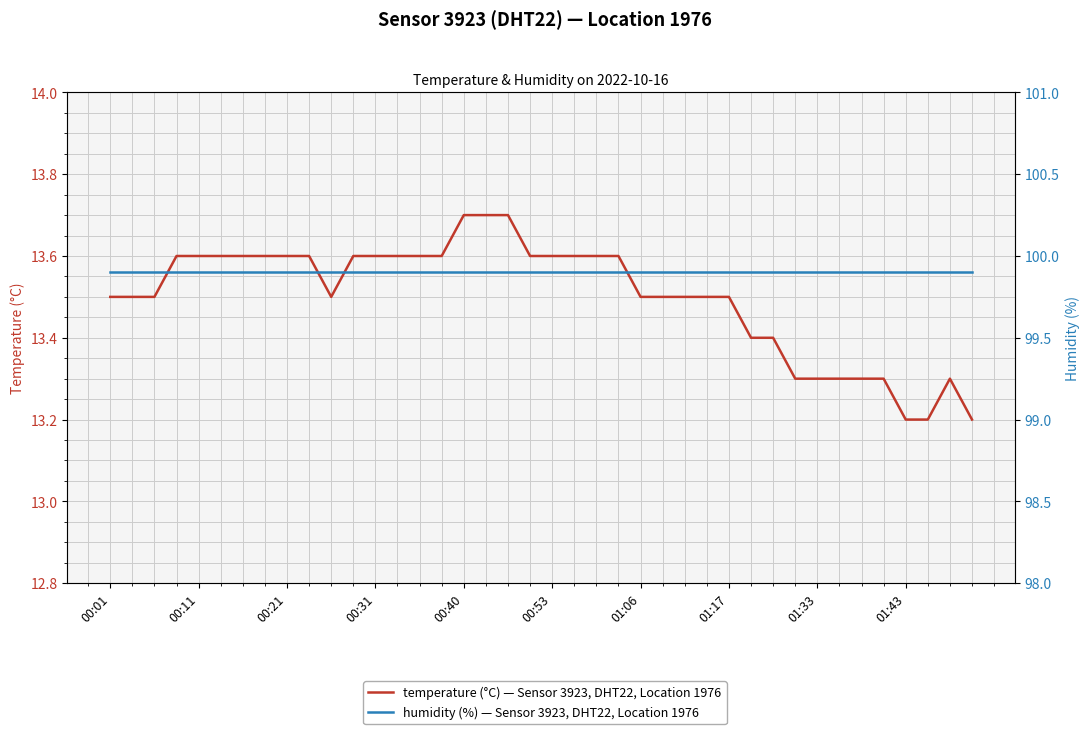

Rank the series at 33 from lowest to highest value.

temperature (°C) — Sensor 3923, DHT22, Location 1976, humidity (%) — Sensor 3923, DHT22, Location 1976